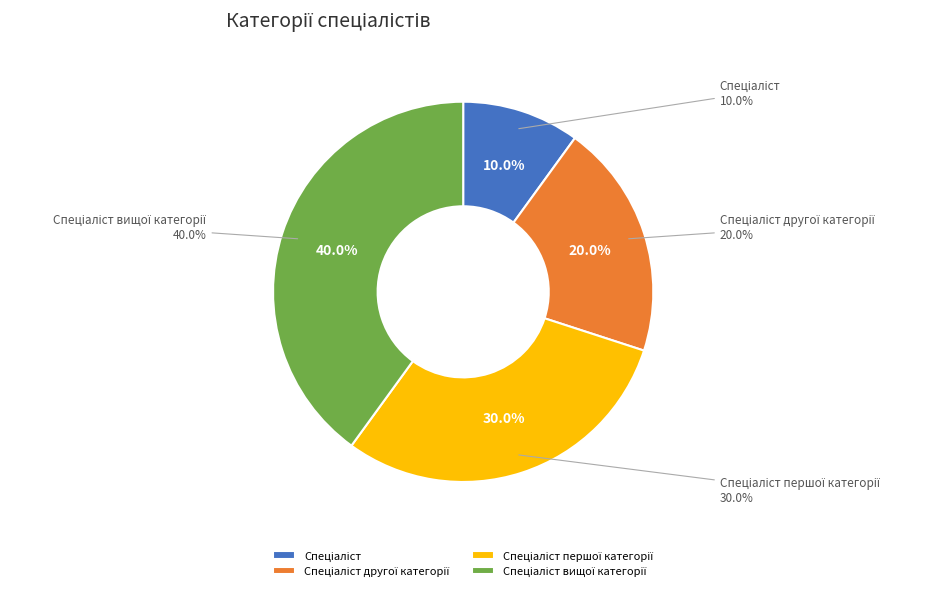

Combined, do Спеціаліст першої категорії and Спеціаліст другої категорії account for over 50%?

No